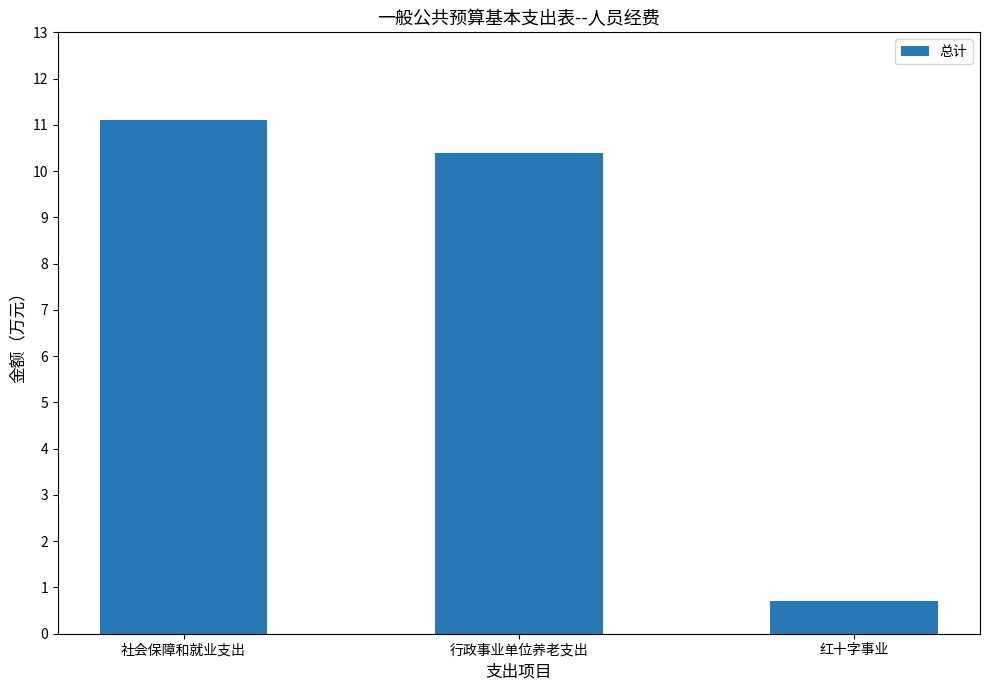

Reading right to left, what are all the values shown in this chart?

0.7	10.4	11.1